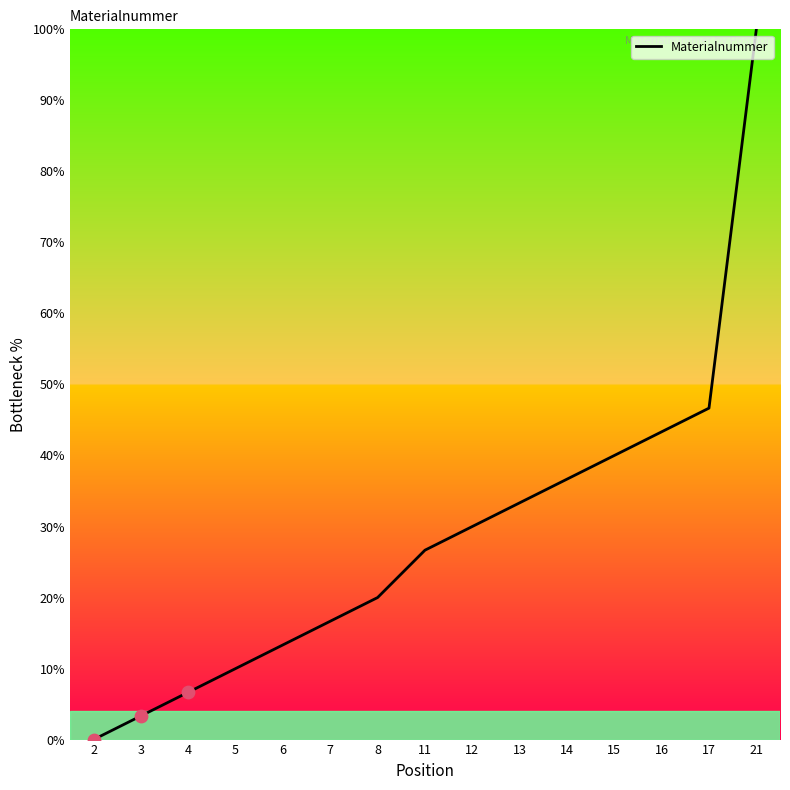

Which has a higher value, 16 or 21?

21